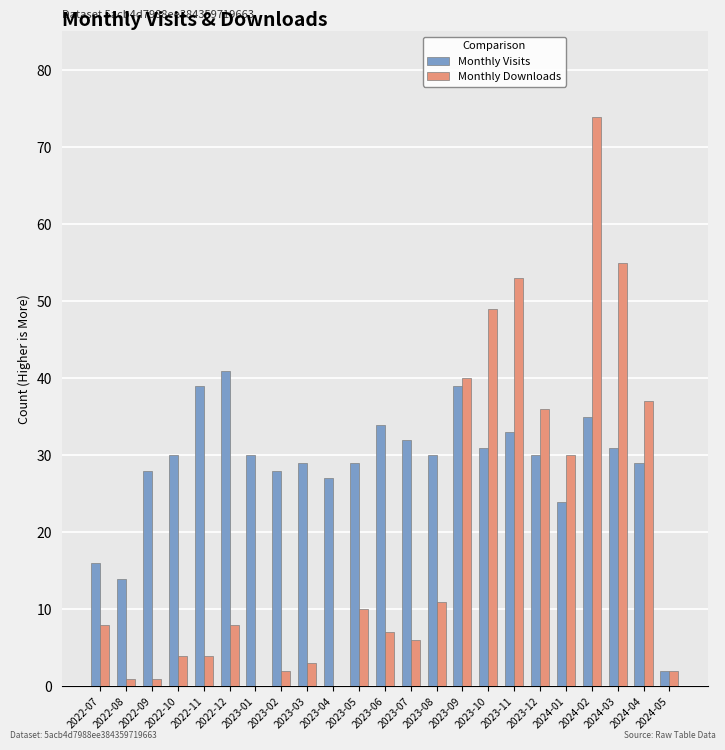

Which series has the largest range (max minus min)?

Monthly Downloads